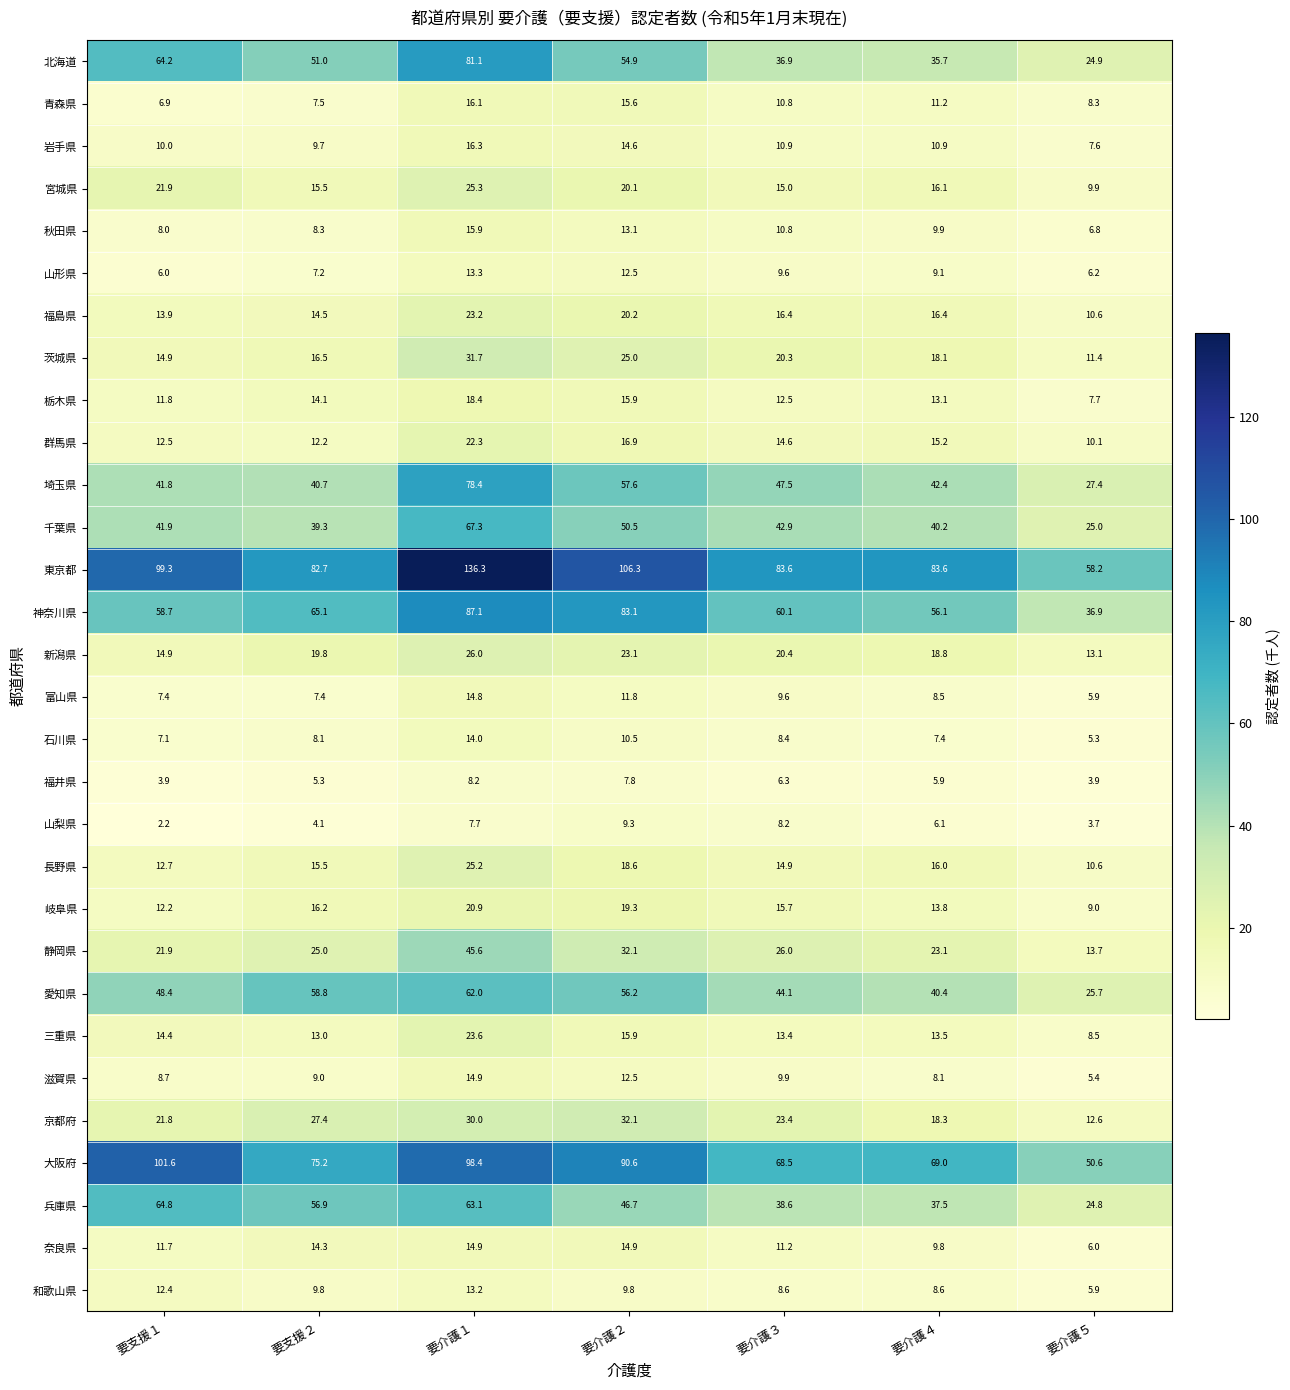

What is the sum of the 栃木県 values at 要支援１ and 要介護３?

24.3